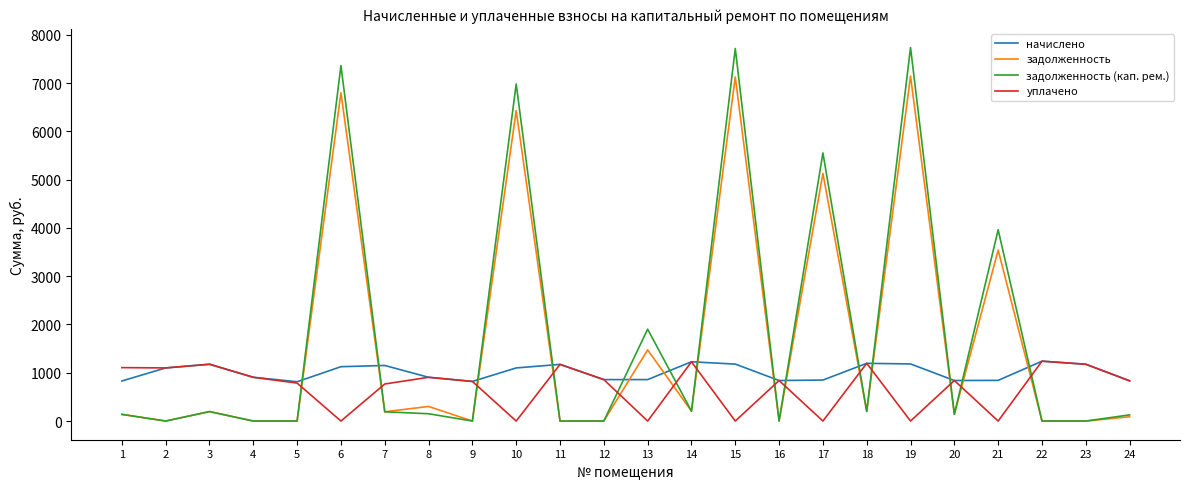

True or false: задолженность has a value of -3589.2 at 2.

False